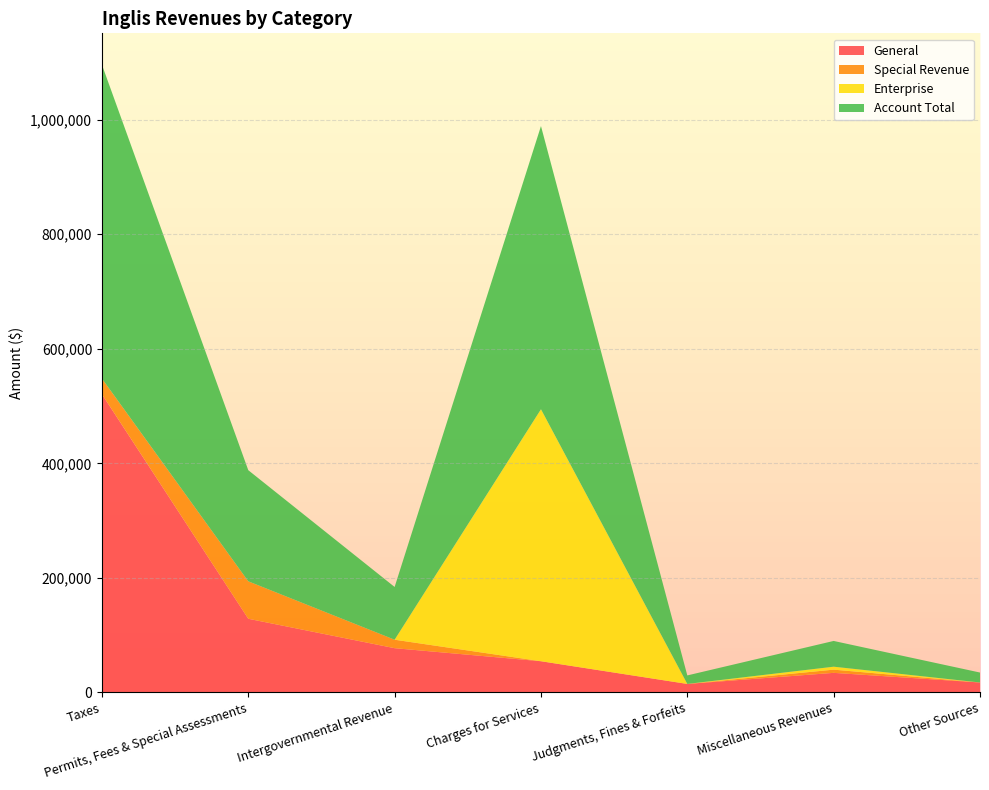

Reading right to left, extract all data points from this chart.

General: 17373	34199	14855	54497	77276	128635	520706
Special Revenue: 0	5611	0	0	14794	65374	27255
Enterprise: 0	5144	0	439917	0	0	0
Account Total: 17373	44954	14855	494414	92070	194009	547961